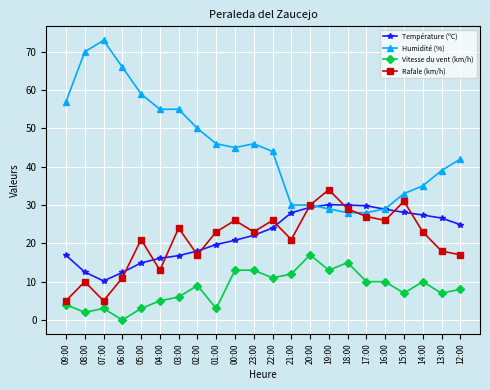

What is the label of the 2nd point from the right?

13:00